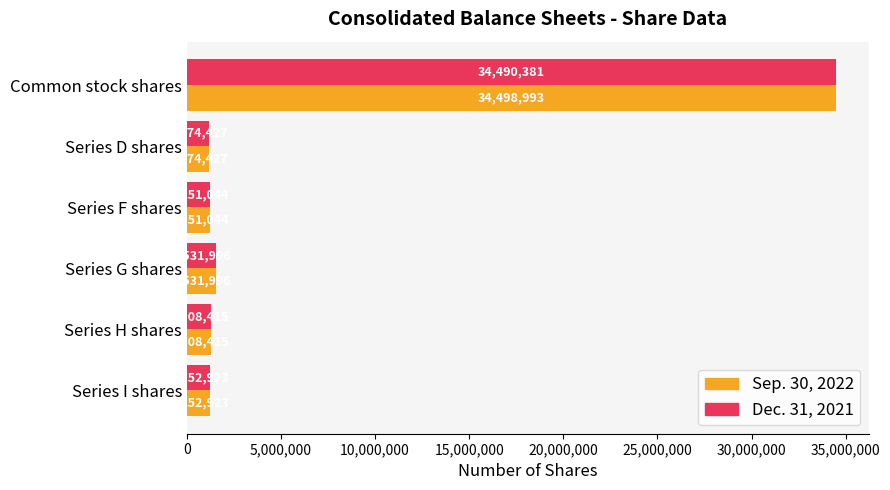

At which category does the chart reach its minimum across all series?

Series D shares